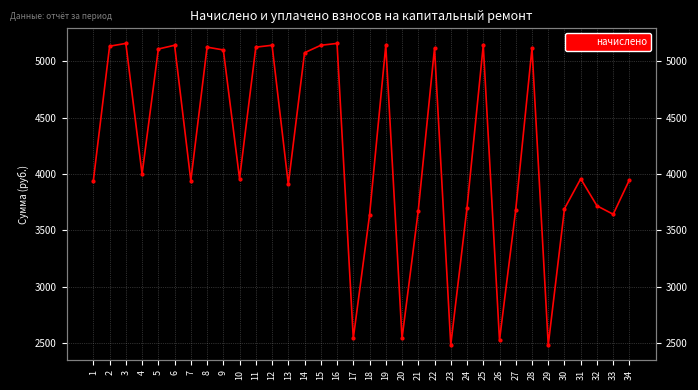

How many series are shown in this chart?

1